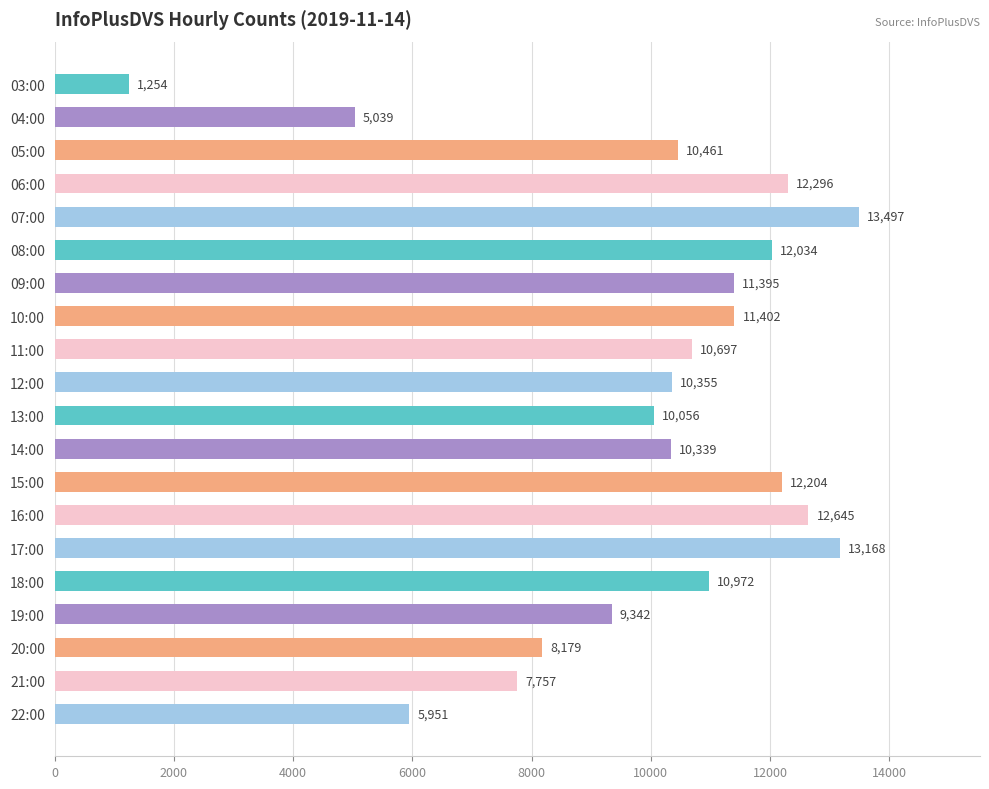

Where is the data nearest to the value 7375?

21:00